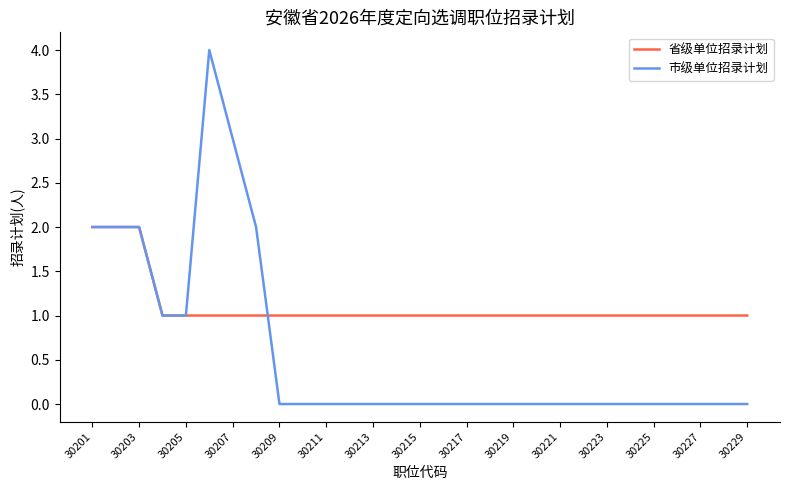

How many distinct data groups are displayed?

2